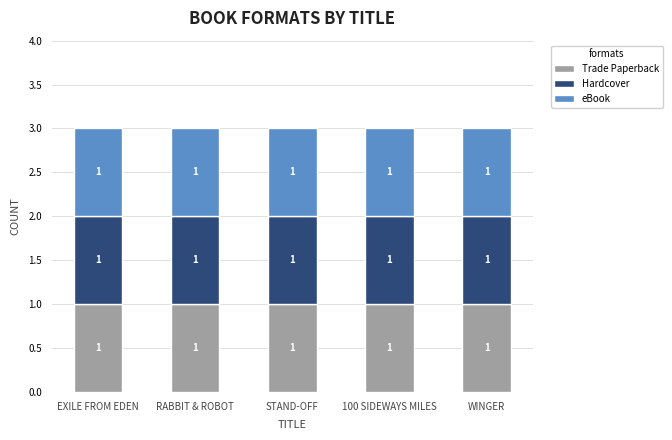

What position from the right is 100 Sideways Miles?

2